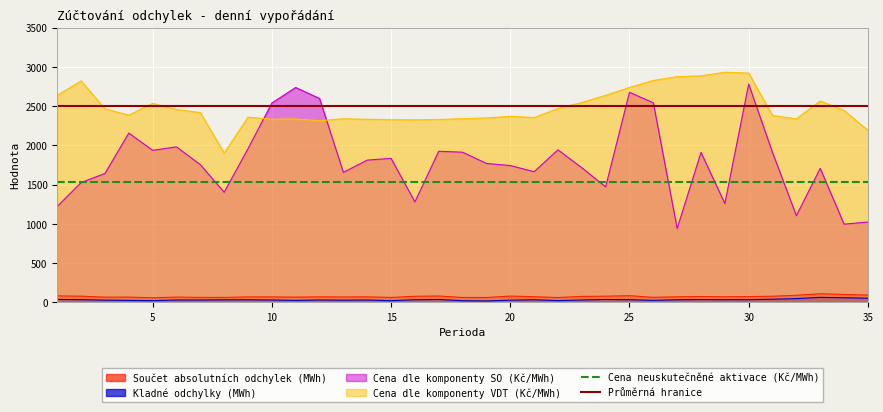

True or false: Kladné odchylky (MWh) and Cena dle komponenty VDT (Kč/MWh) cross at least once.

False